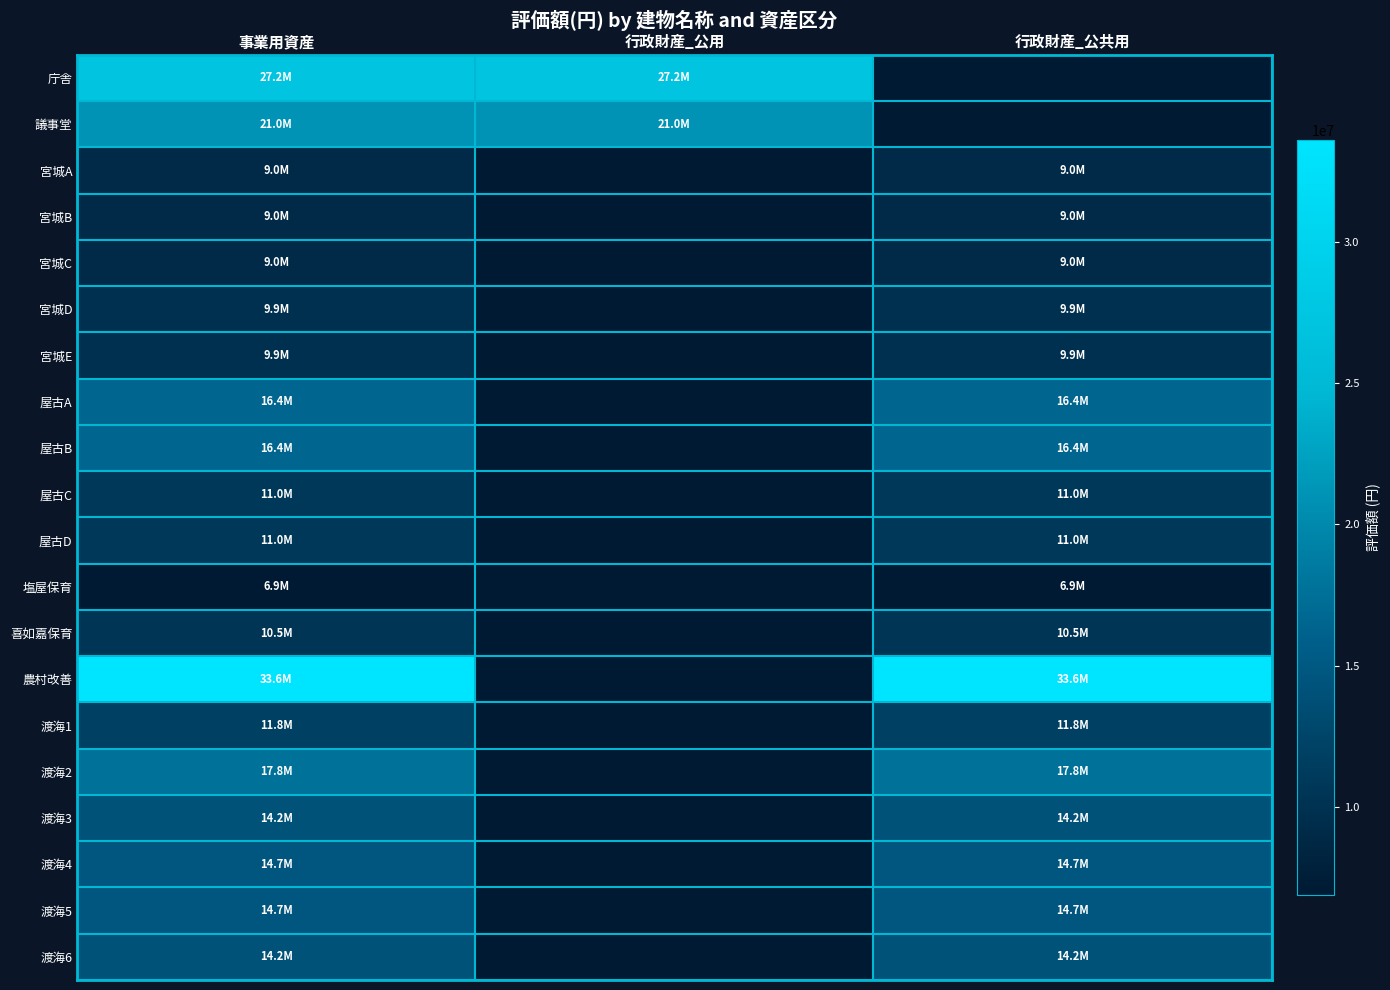

Which label corresponds to the smallest value in the chart?

事業用資産